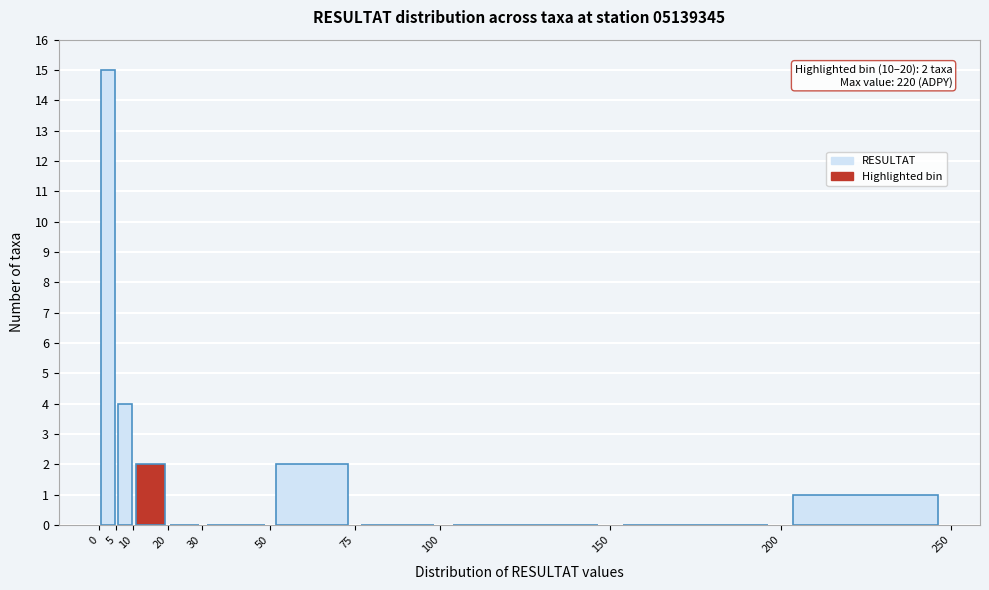

Over which range of the x-axis is the bar tallest?

0 to 5